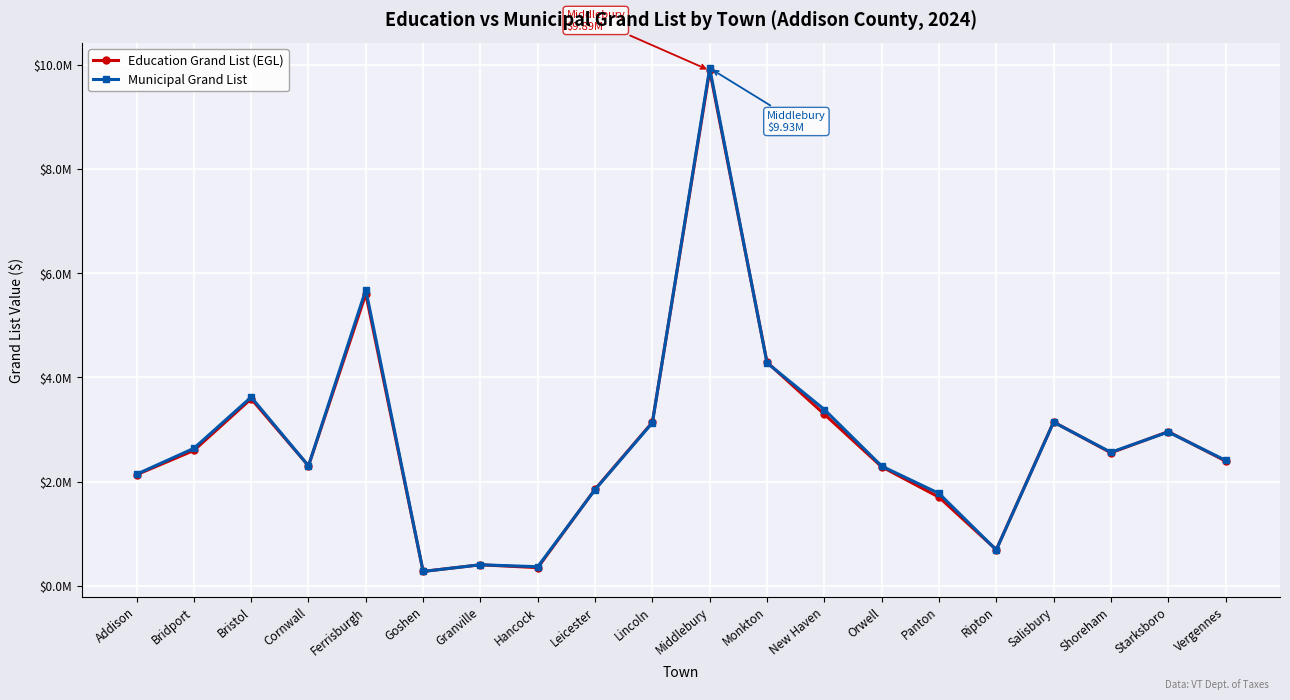

What is the minimum value shown in the chart?

277304.0